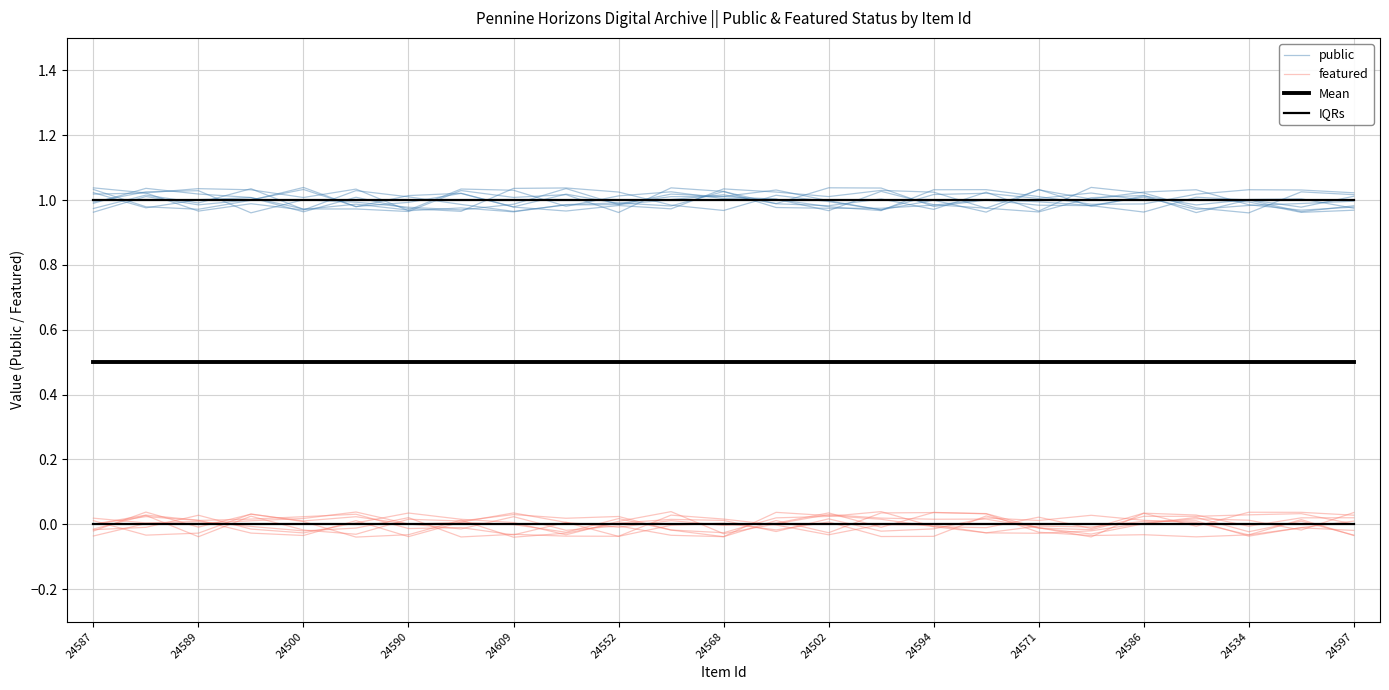

Is this an area chart (filled region under the line)?

No